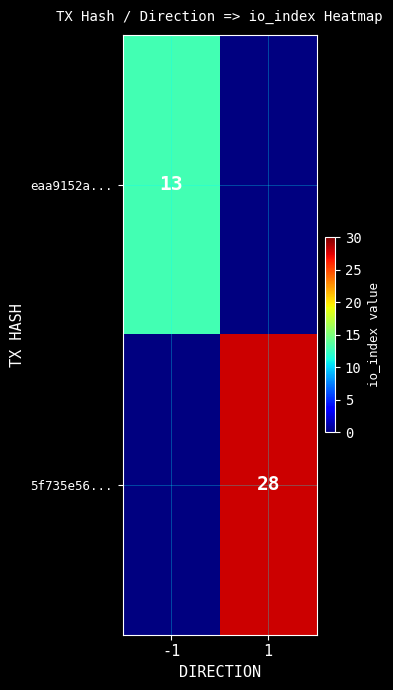

What is the greatest value displayed?

28